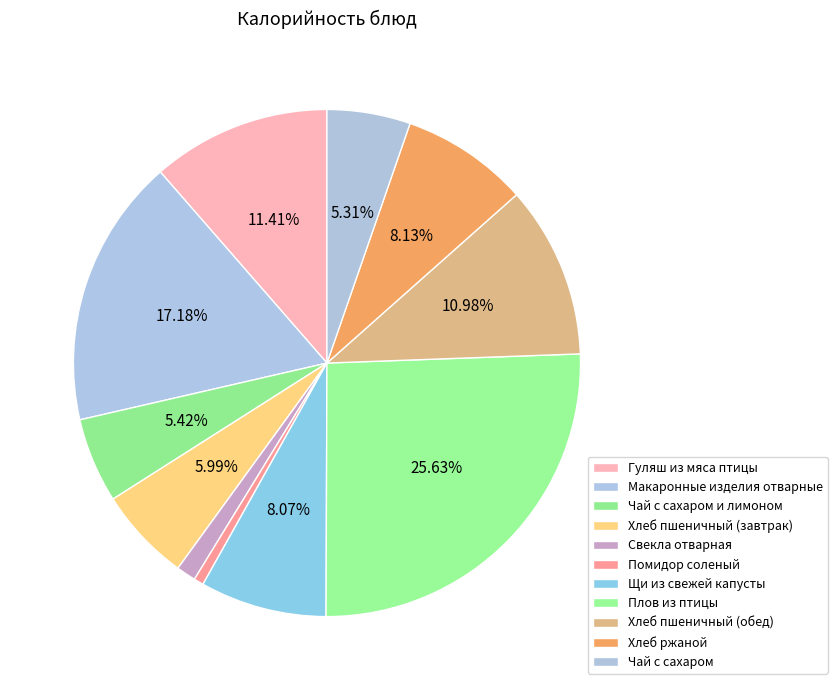

Rank the categories by value from highest to lowest.

Плов из птицы, Макаронные изделия отварные, Гуляш из мяса птицы, Хлеб пшеничный (обед), Хлеб ржаной, Щи из свежей капусты, Хлеб пшеничный (завтрак), Чай с сахаром и лимоном, Чай с сахаром, Свекла отварная, Помидор соленый